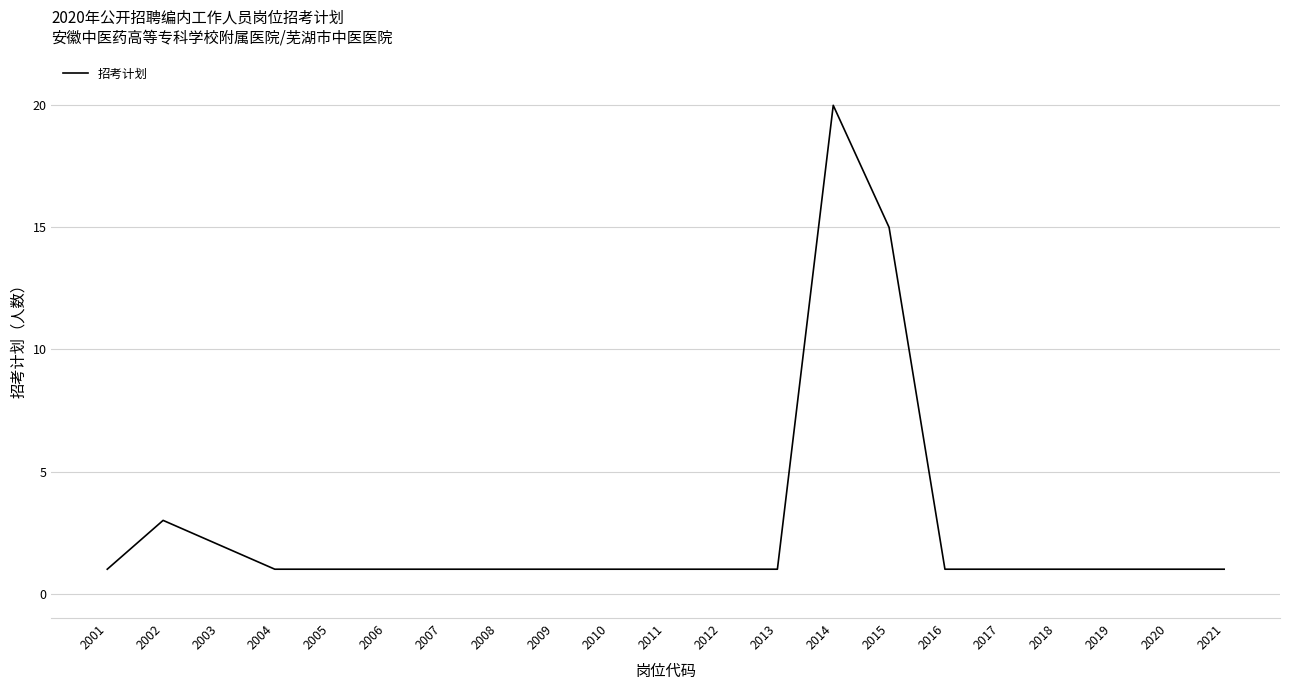

What is the approximate value at 2004?

1